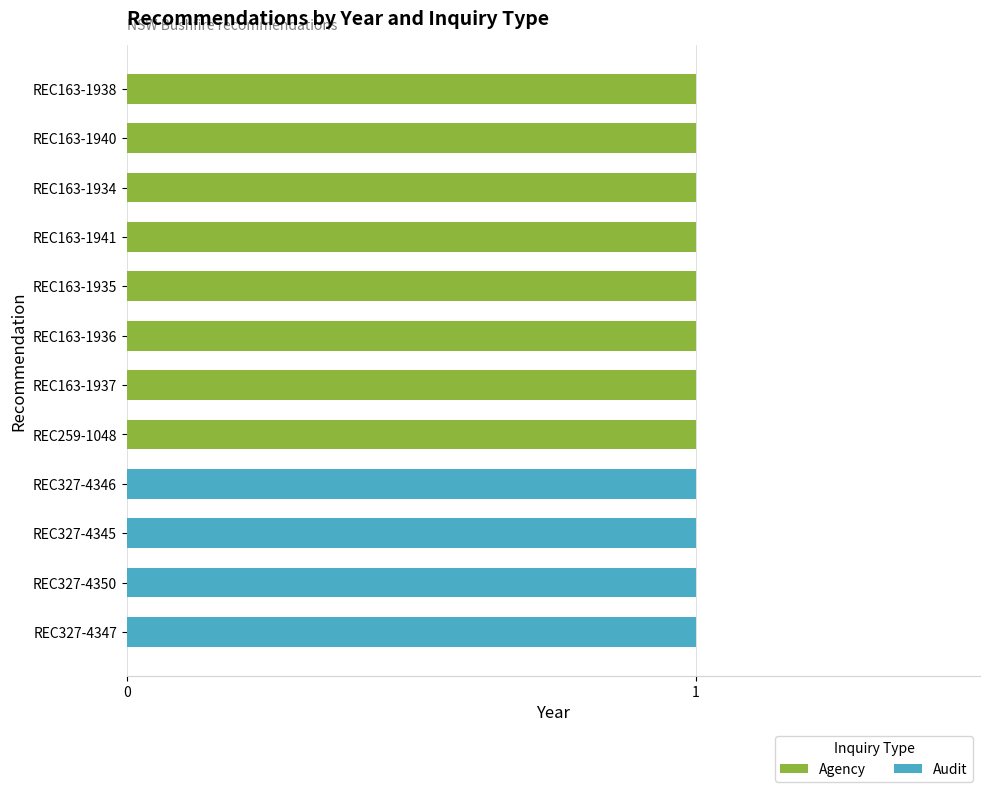

At how many categories does at least one series exceed 0?

12